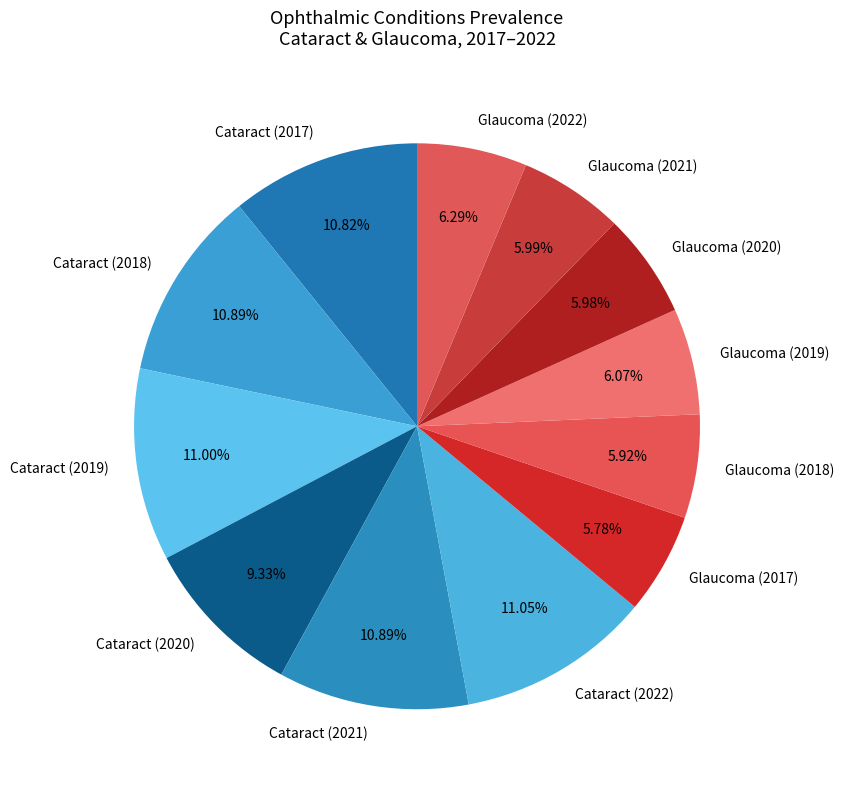

Is there any slice that represents more than half of the pie?

No